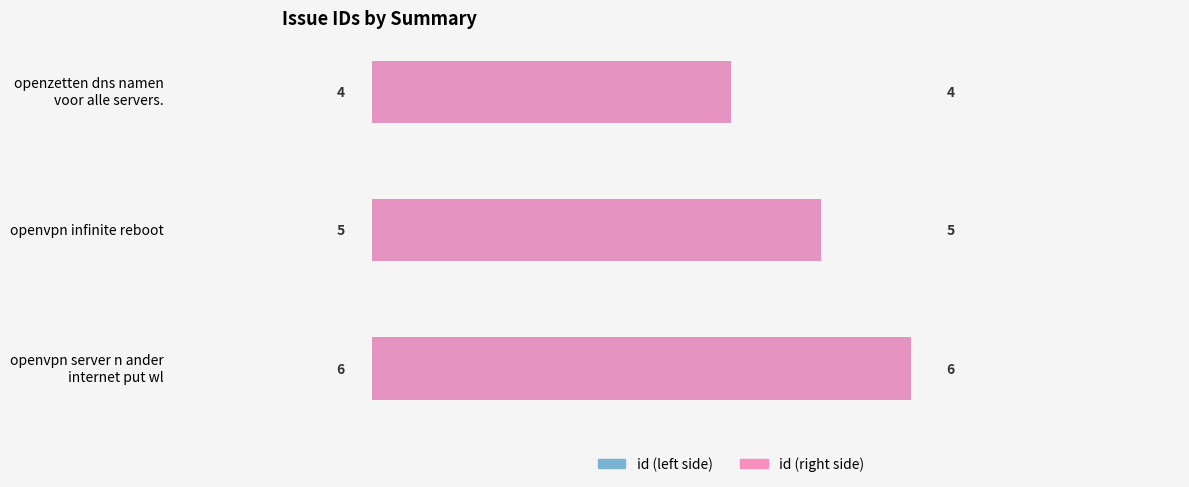

Reading right to left, list all the values displayed in this chart.

id (left): 6	5	4
id (right): 6	5	4